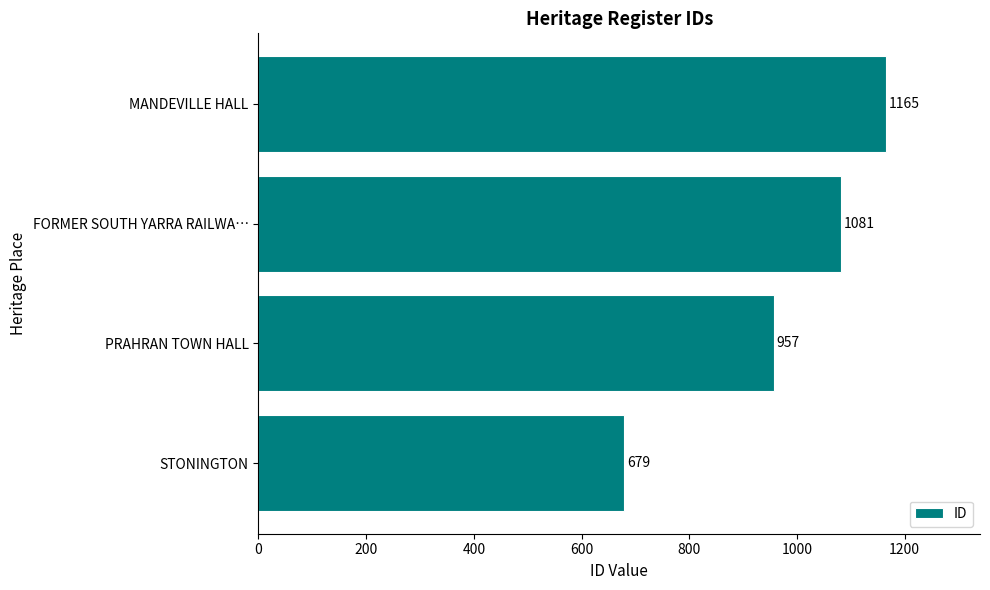

Reading bottom to top, extract all data points from this chart.

679	957	1081	1165